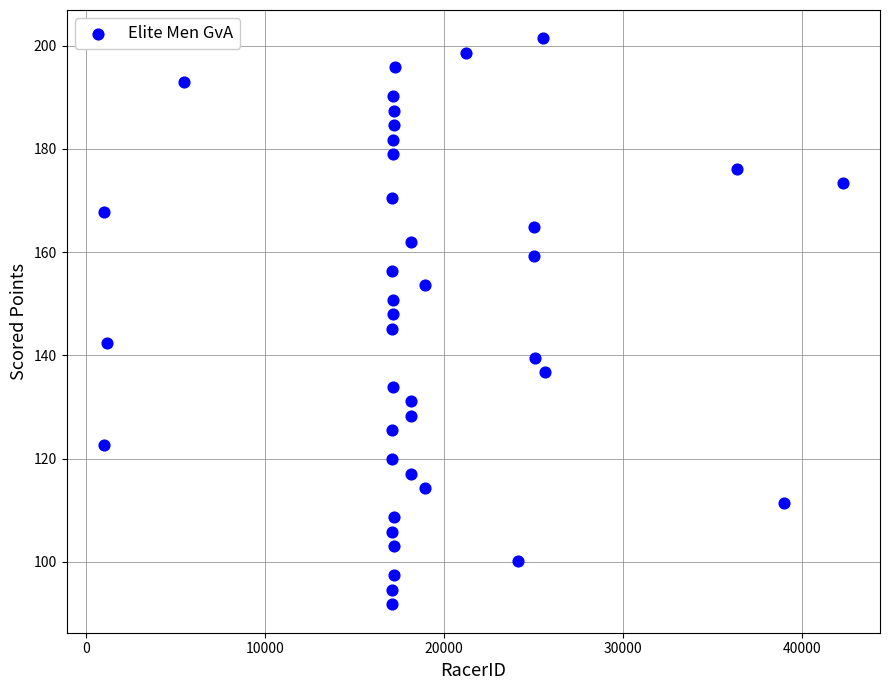

What is the range of Y values (max minus min)?

109.7